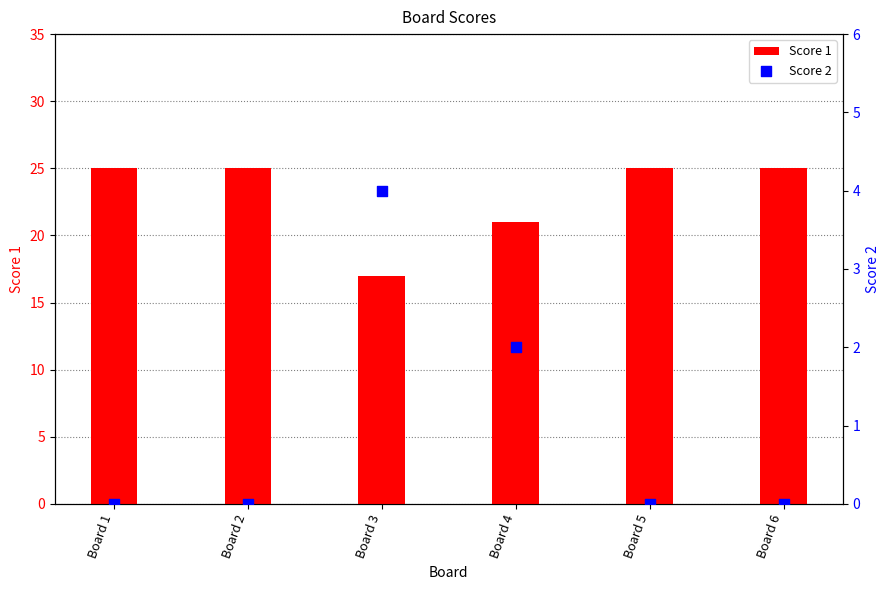

Which series reaches the maximum Y coordinate?

Score 1